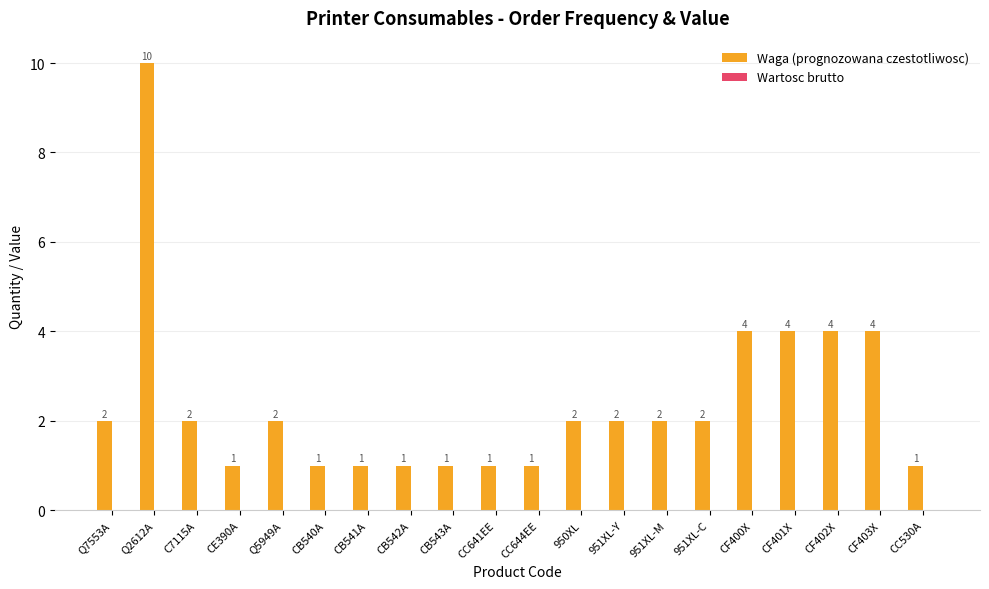

What is the label of the 6th bar from the right?

951XL-C